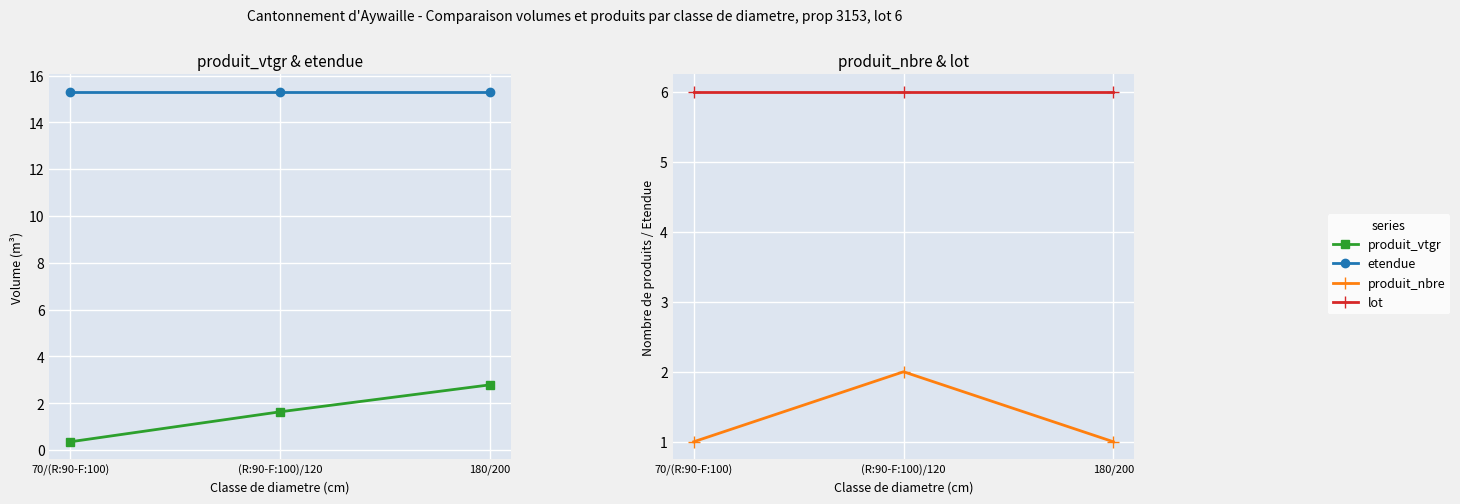

How many distinct data groups are displayed?

4